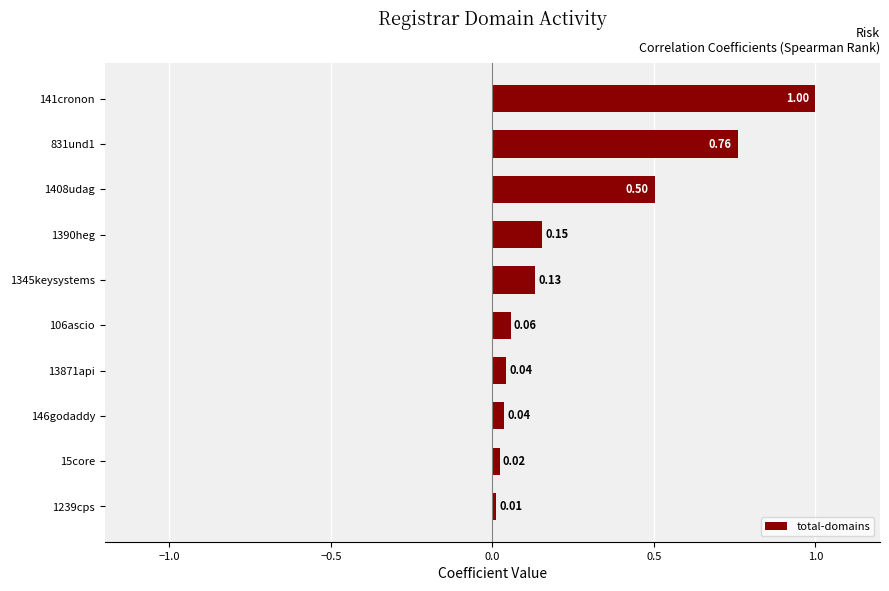

What is the change in value from 13871api to 831und1?

+0.7